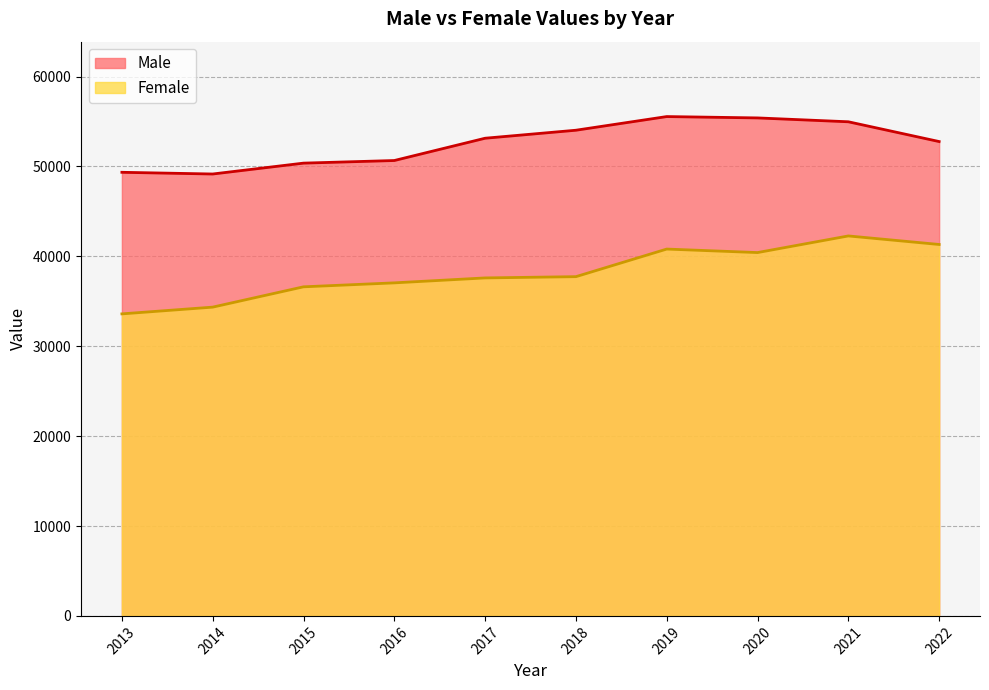

In Female, how many points are higher than both neighbors (excluding endpoints)?

2